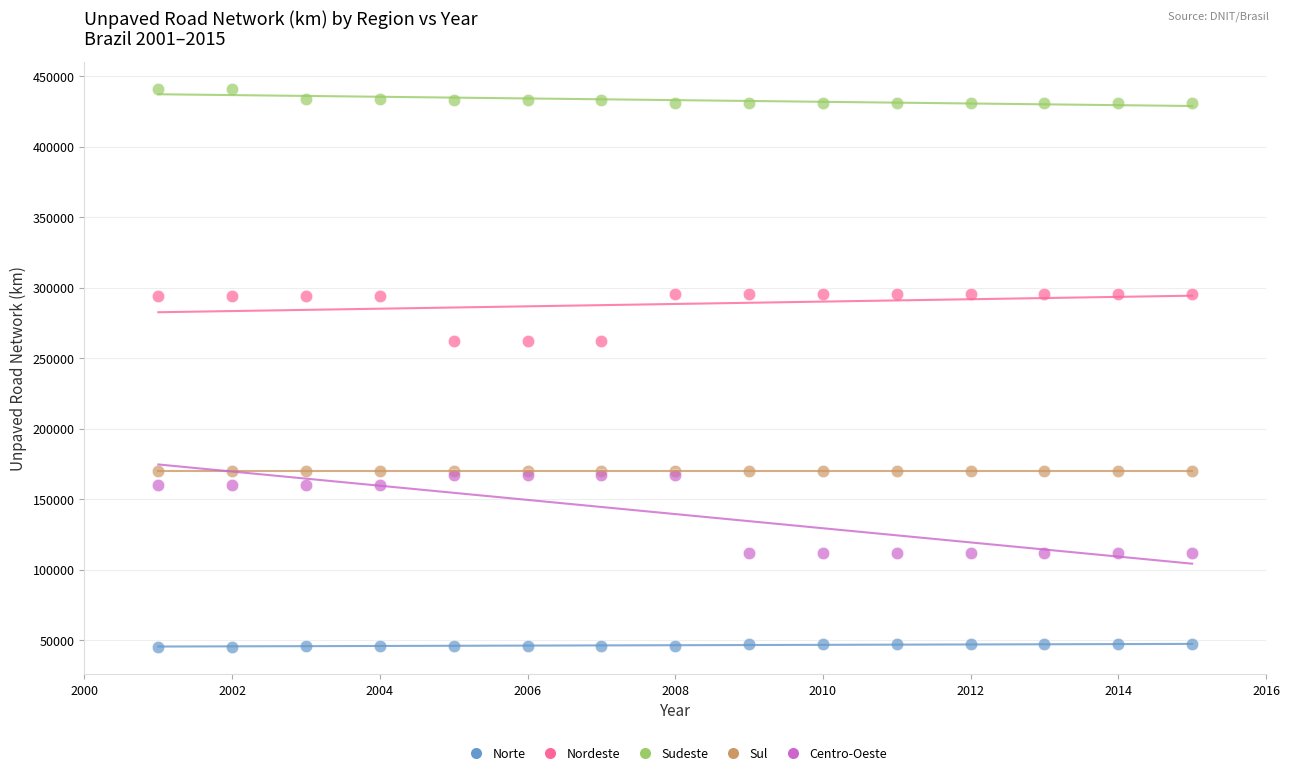

What are all the series names shown in the legend?

Norte, Nordeste, Sudeste, Sul, Centro-Oeste